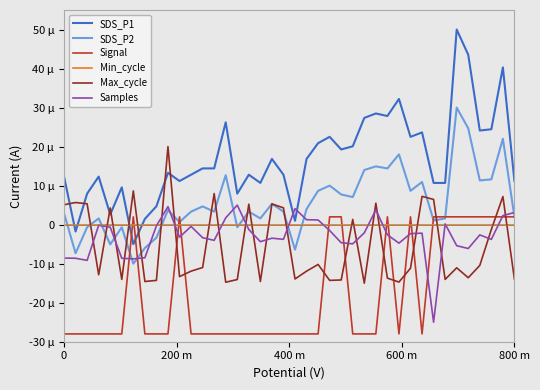

Is this an area chart (filled region under the line)?

No